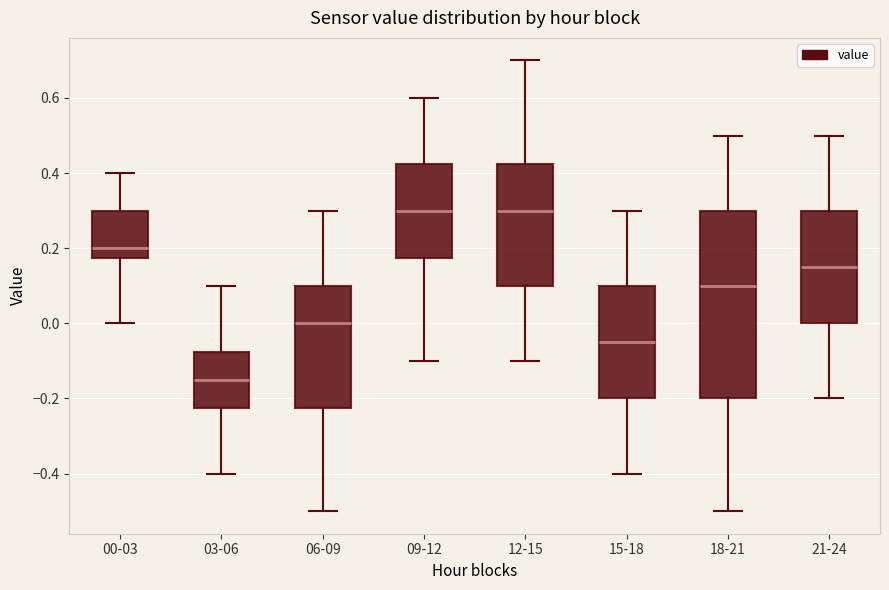

Reading left to right, transcribe this box plot: for each box, give where its median line is, the range the box spans, and where its two whiskers end, as read against the y-axis. The values are not printed on the chart, so give them approximately, as read against the axis.

00-03: median 0.20, box 0.18 to 0.30, whiskers 0.00 to 0.40
03-06: median -0.14, box -0.22 to -0.08, whiskers -0.40 to 0.10
06-09: median 0.00, box -0.22 to 0.10, whiskers -0.50 to 0.30
09-12: median 0.30, box 0.18 to 0.42, whiskers -0.10 to 0.60
12-15: median 0.30, box 0.10 to 0.42, whiskers -0.10 to 0.70
15-18: median -0.04, box -0.20 to 0.10, whiskers -0.40 to 0.30
18-21: median 0.10, box -0.20 to 0.30, whiskers -0.50 to 0.50
21-24: median 0.16, box 0.00 to 0.30, whiskers -0.20 to 0.50